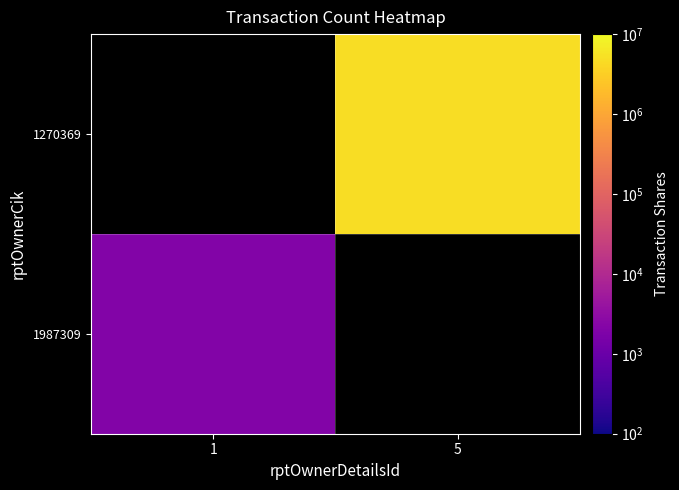

Rank the series by their average value, from lowest to highest.

1987309, 1270369